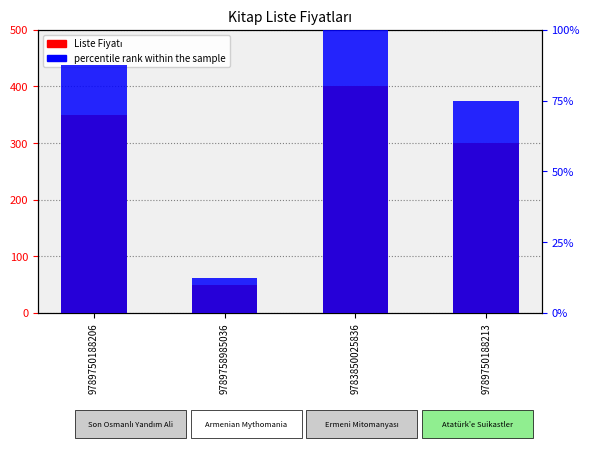

At which category is the sum across all series the highest?

9783850025836